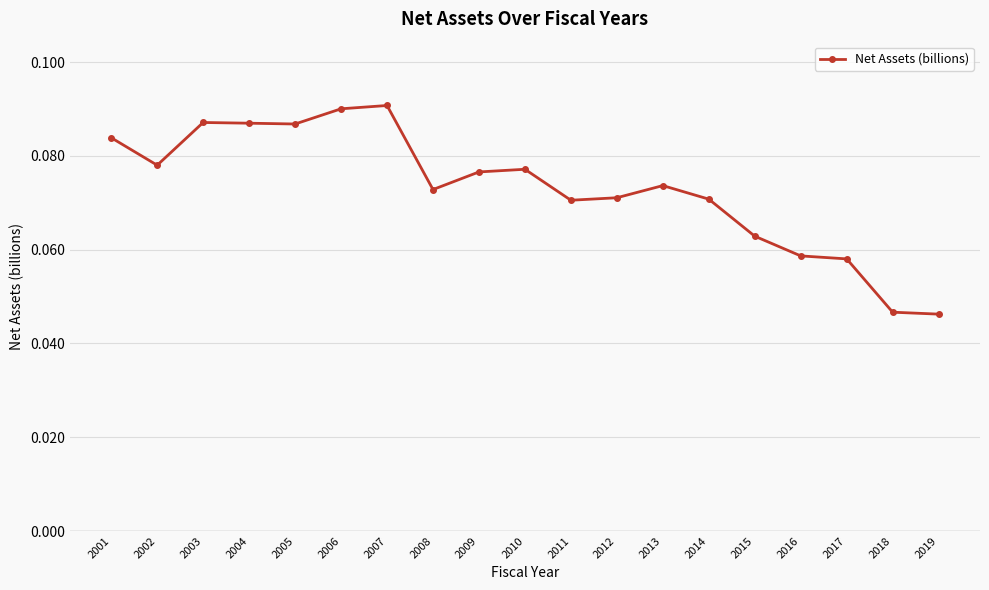

Count the values in the range 0 to 1.

19